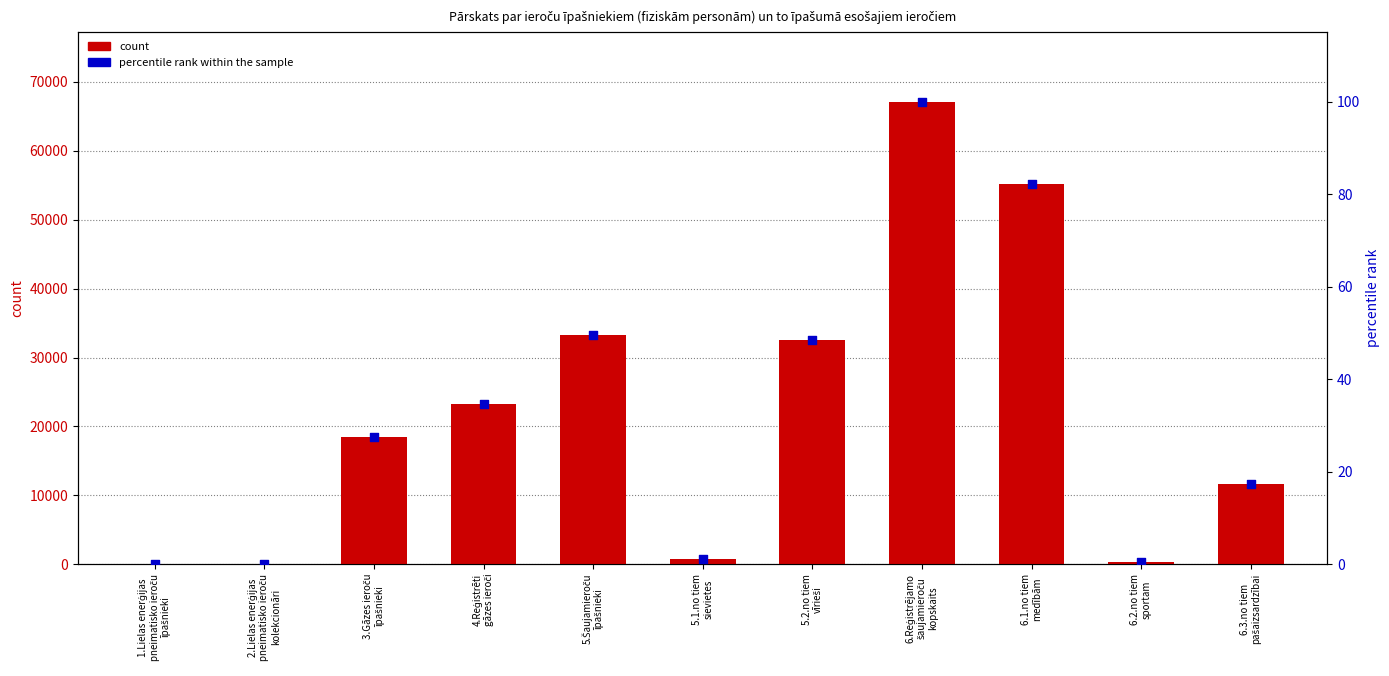

Which series contains the lowest Y value?

percentile rank within the sample